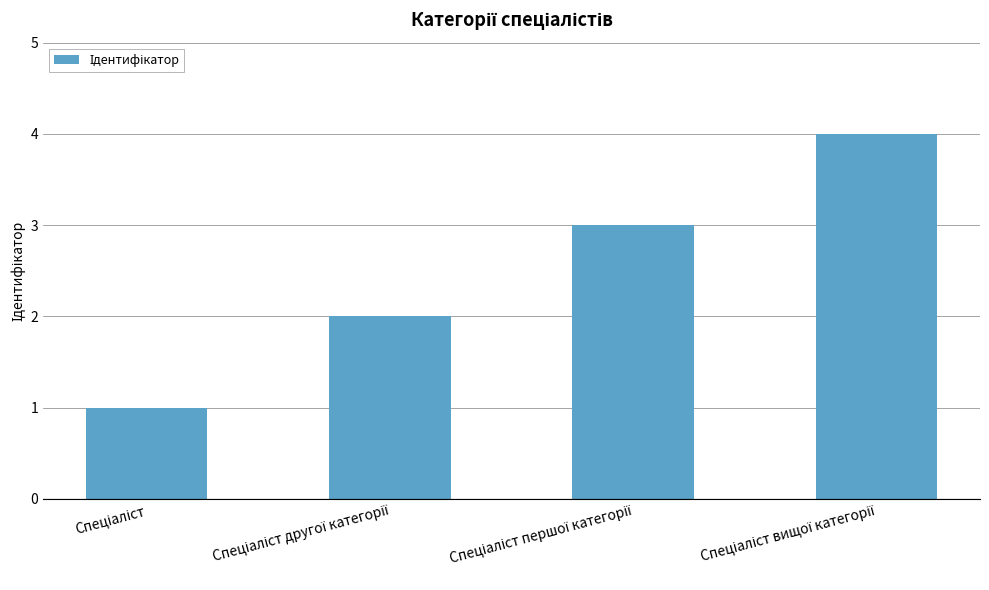

What is the sum of all values?

10